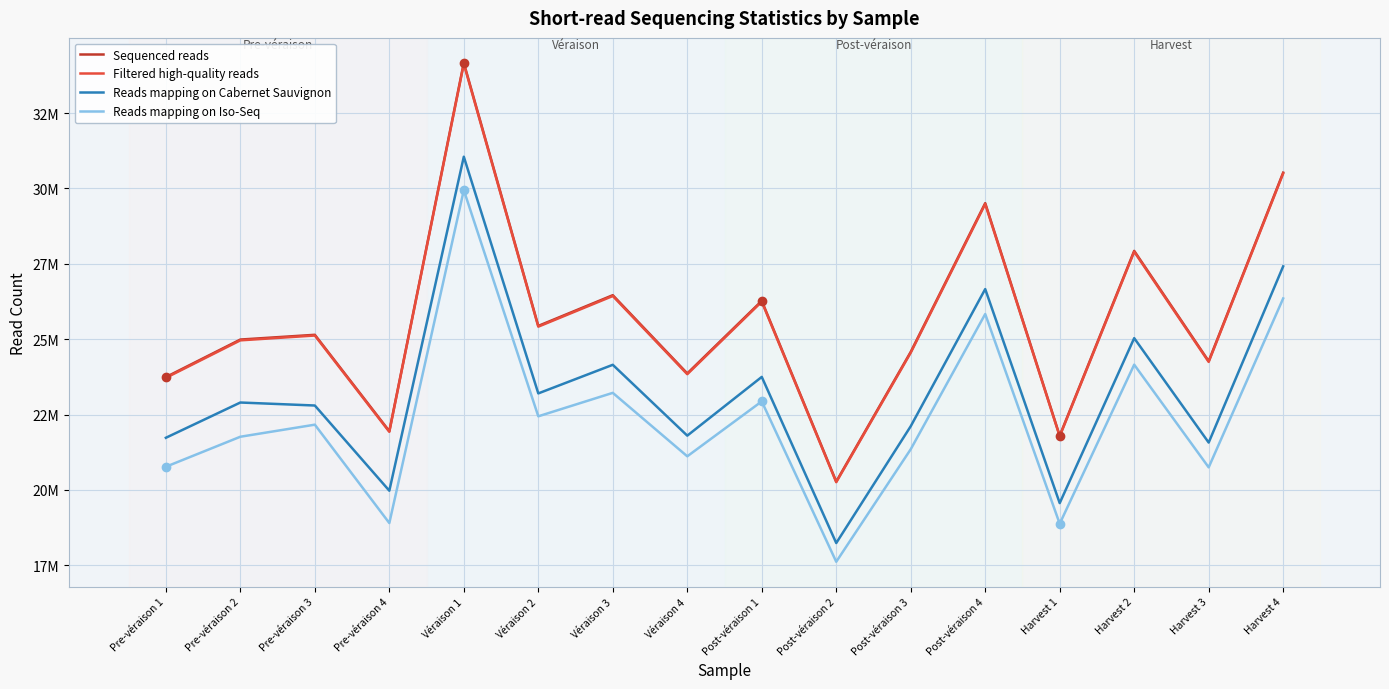

True or false: Reads mapping on Iso-Seq and Filtered high-quality reads cross at least once.

False